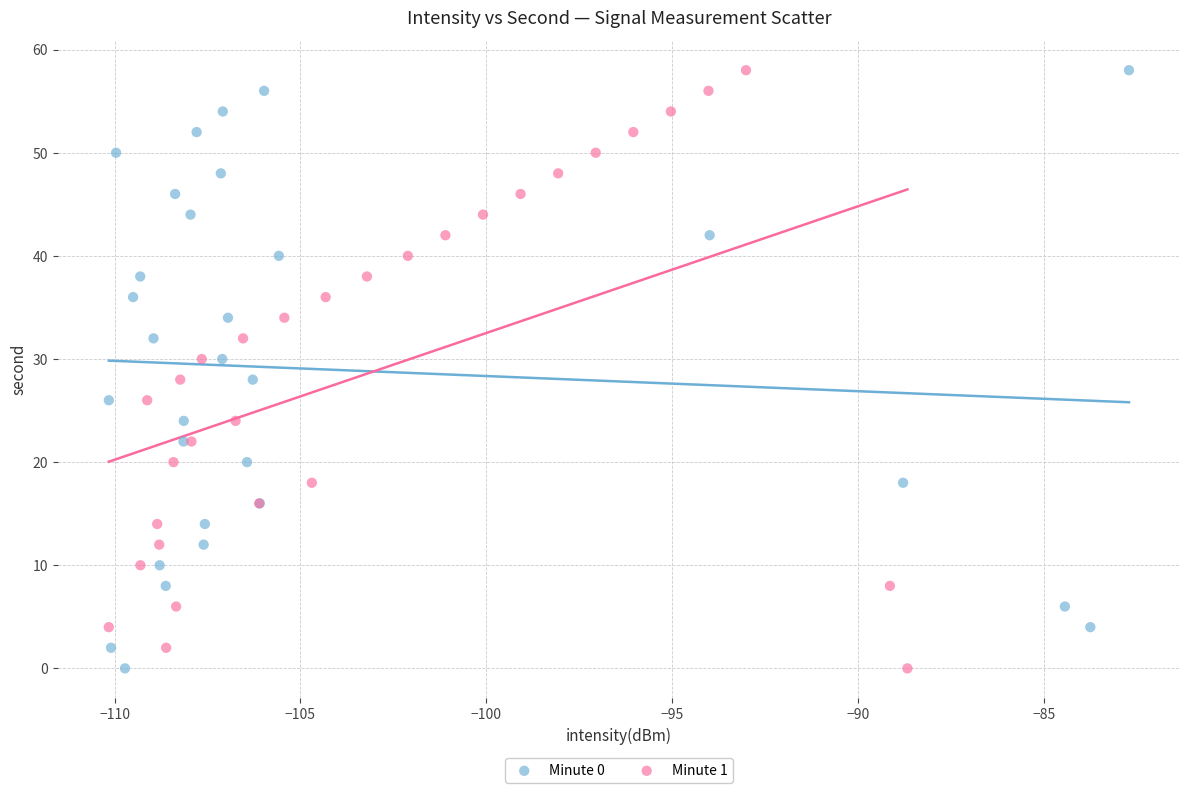

What are all the series names shown in the legend?

Minute 0, Minute 1